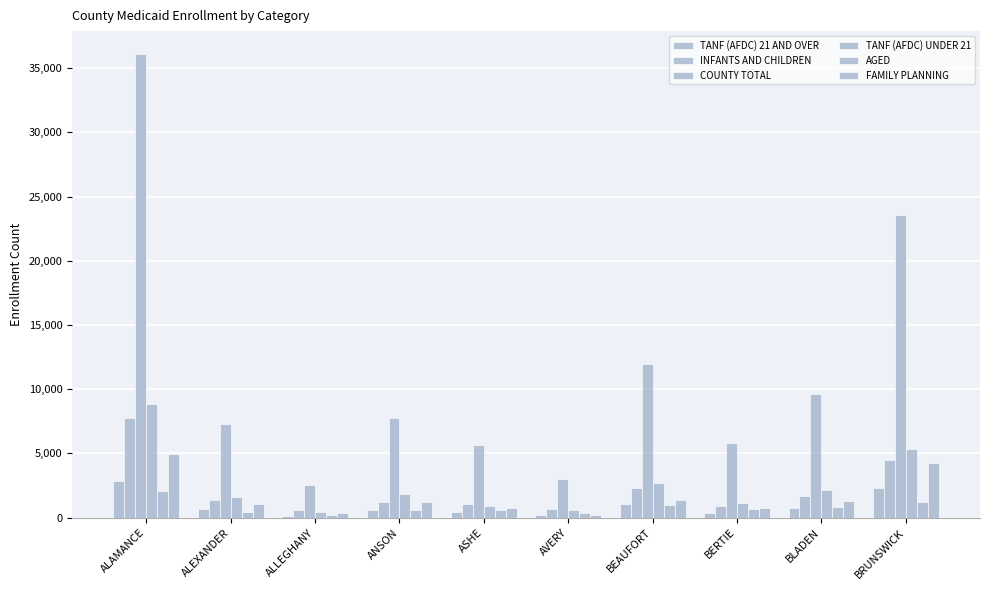

Between ANSON and BLADEN, which series saw the biggest shift?

COUNTY TOTAL